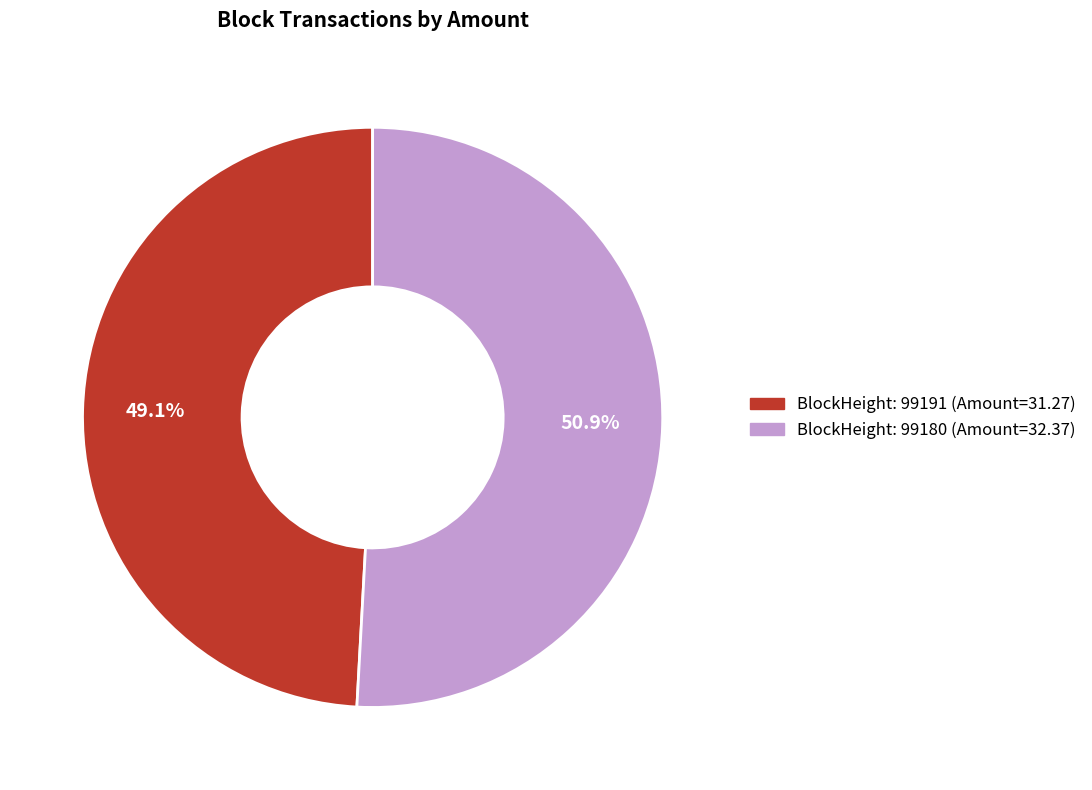

Does any single category account for the majority?

Yes